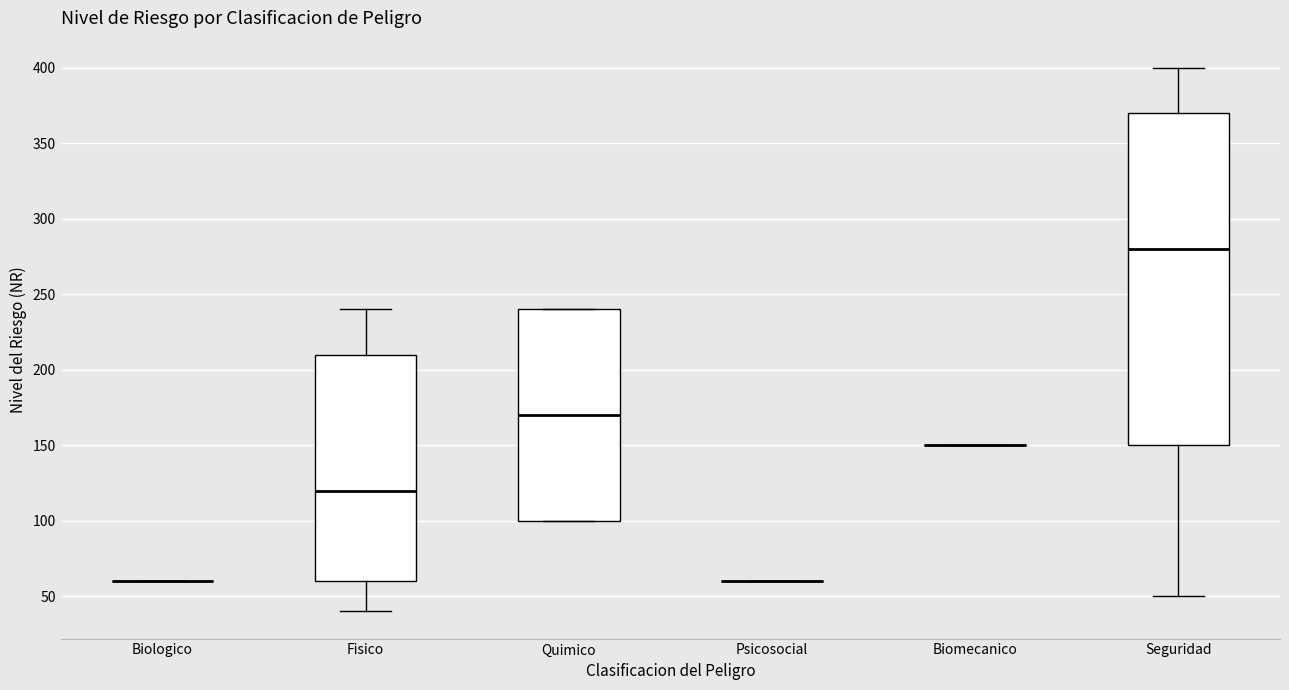

Reading left to right, transcribe this box plot: for each box, give where its median line is, the range the box spans, and where its two whiskers end, as read against the y-axis. The values are not printed on the chart, so give them approximately, as read against the axis.

Biologico: box collapsed to a line at 60, whiskers 60 to 60
Fisico: median 120, box 60 to 210, whiskers 40 to 240
Quimico: median 170, box 100 to 240, whiskers 100 to 240
Psicosocial: box collapsed to a line at 60, whiskers 60 to 60
Biomecanico: box collapsed to a line at 150, whiskers 150 to 150
Seguridad: median 280, box 150 to 370, whiskers 50 to 400